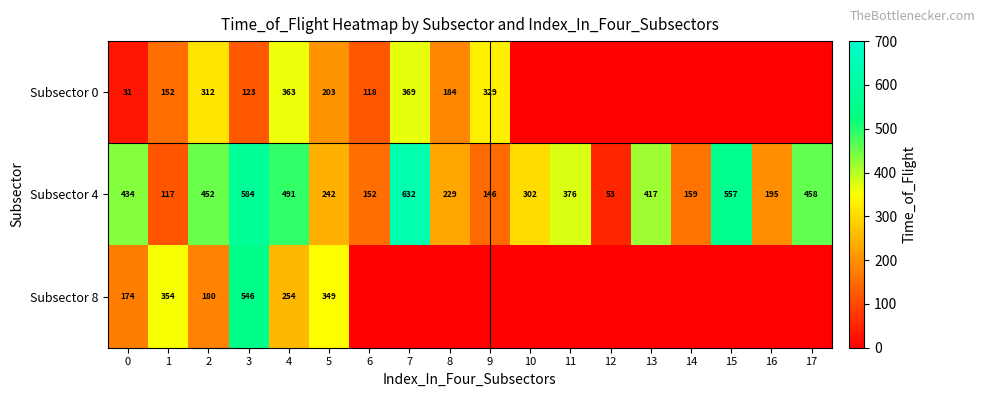

What is the difference between the Subsector 4 values at 5 and 12?

189